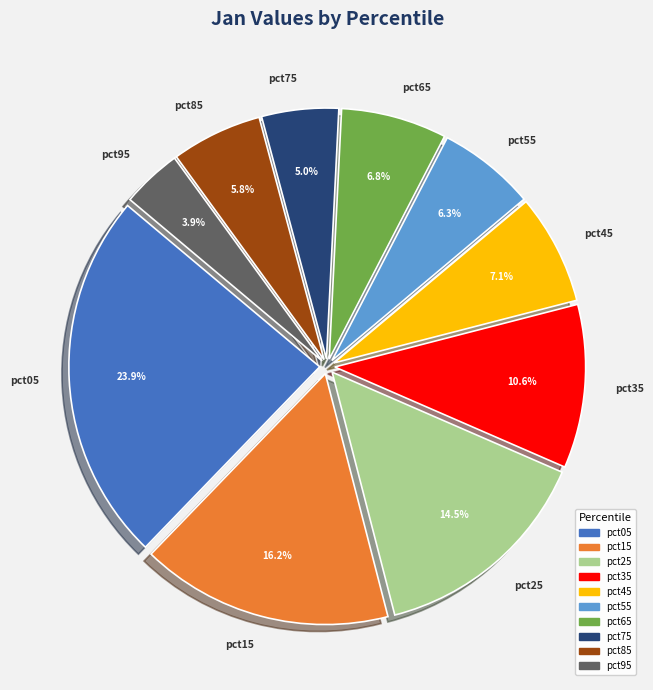

How many slices are in this pie chart?

10